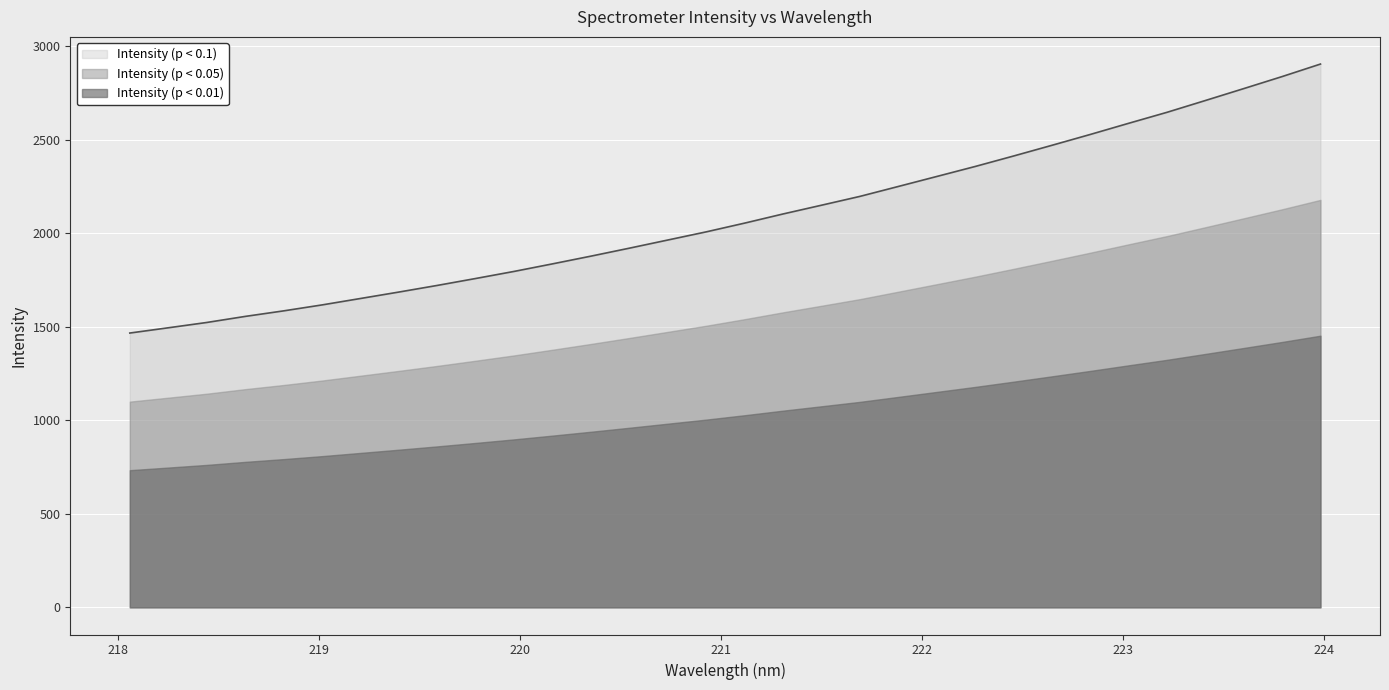

What position from the left is 219.589?

9